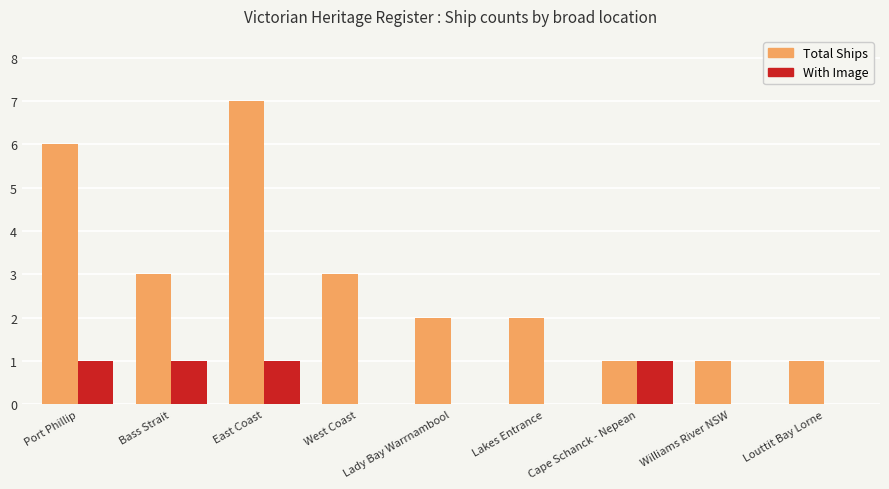

How many distinct data groups are displayed?

2